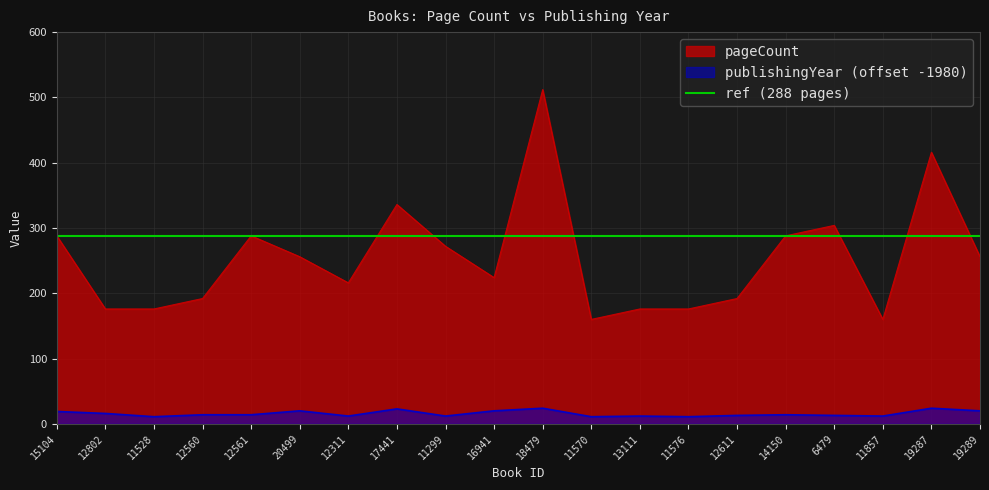

At 18479, list the series in order from largest to smallest.

pageCount, ref (288 pages), publishingYear (offset -1980)